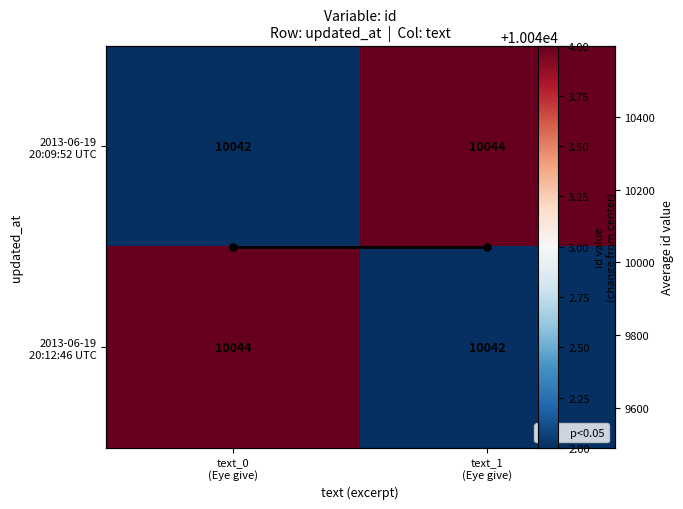

At which label is mean id per col closest to 10043?

text_0
(Eye give)